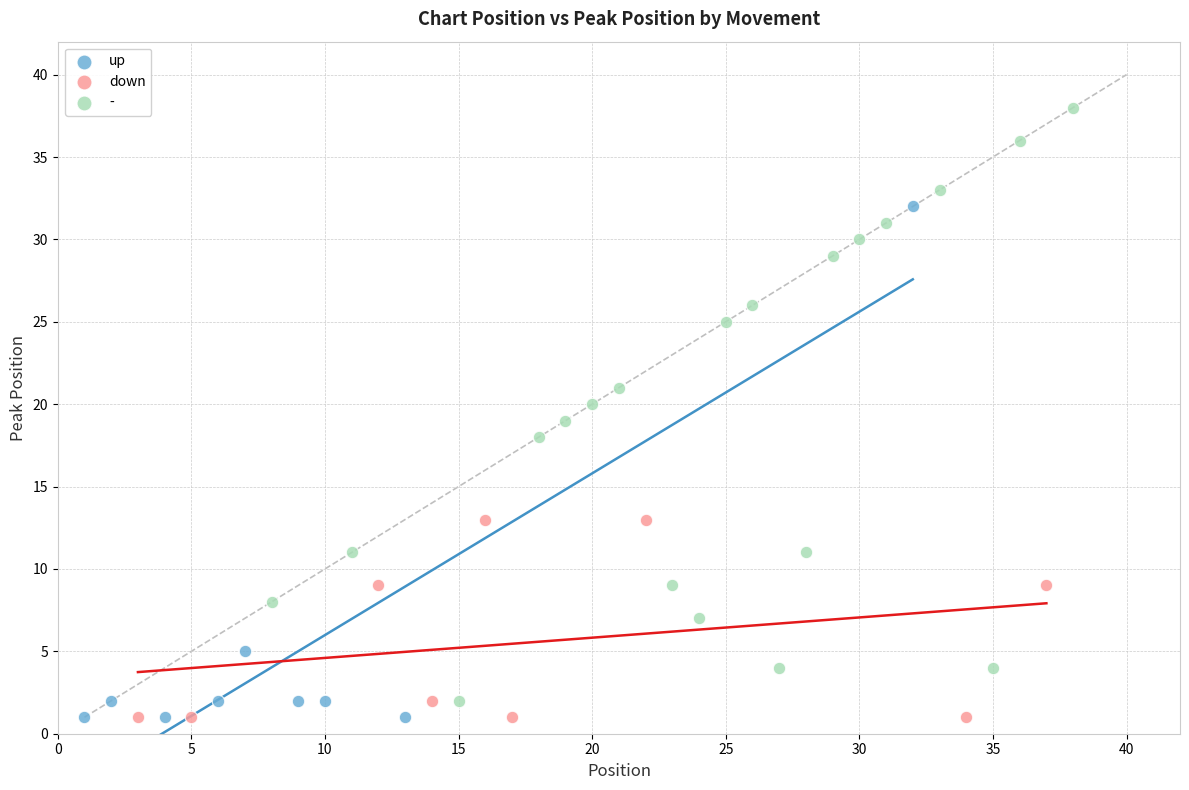

What are all the series names shown in the legend?

up, down, -